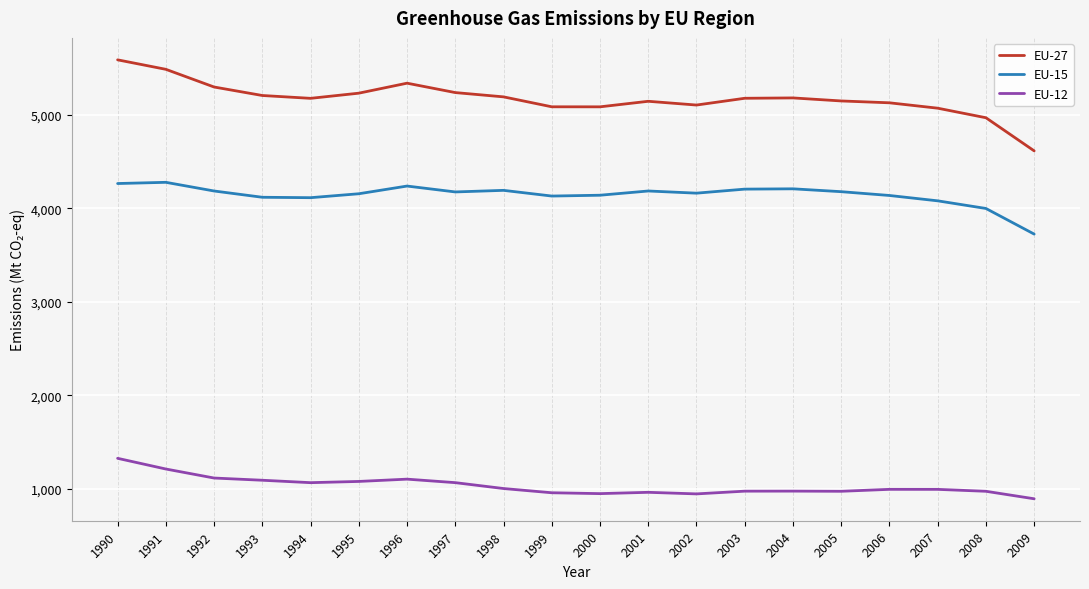

Is the value of EU-27 at 1990 greater than the value of EU-12 at 2006?

Yes